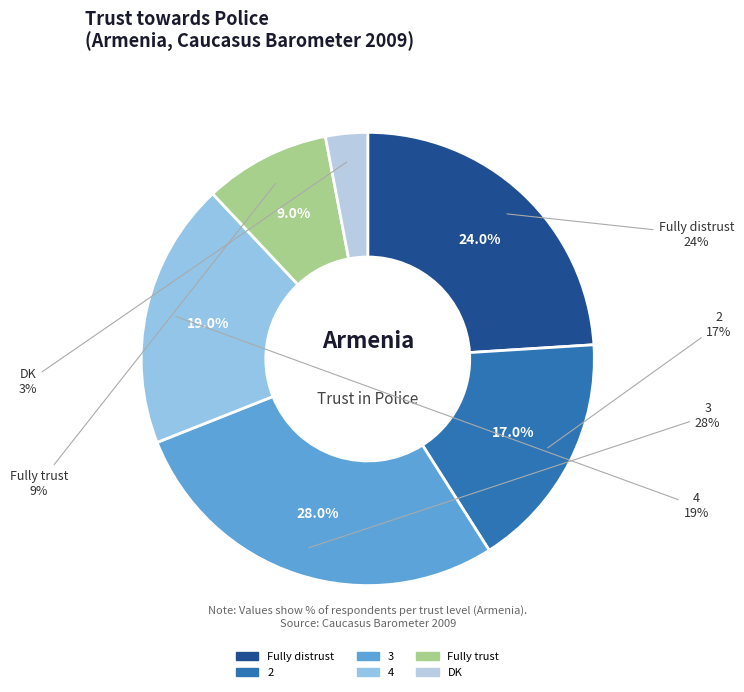

What is the ratio of the value at 4 to the value at Fully distrust?

0.8